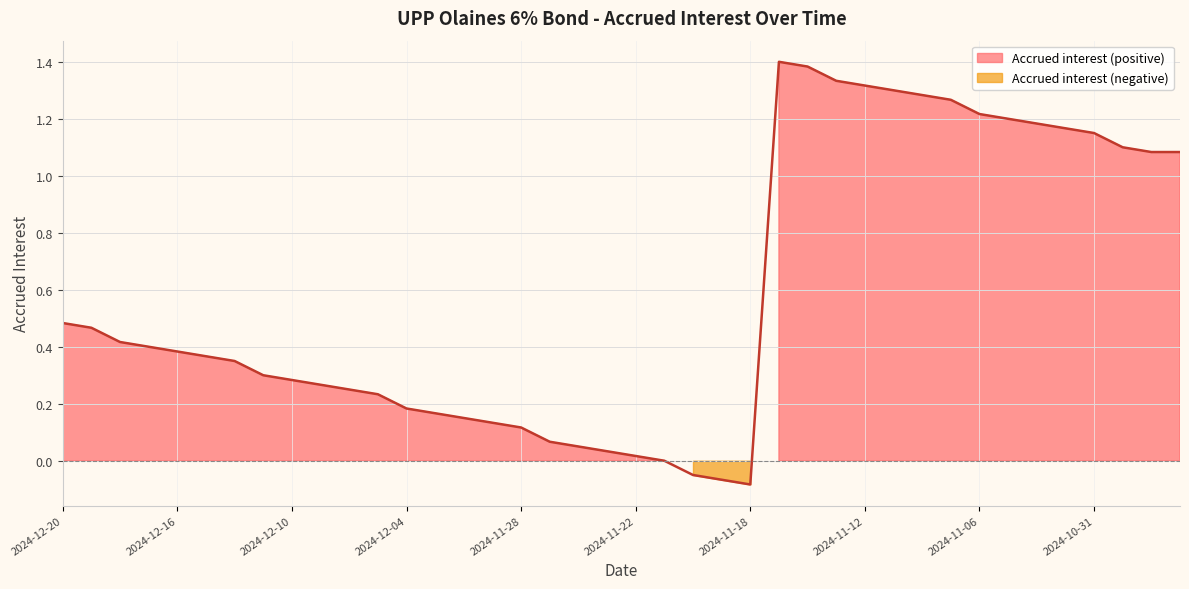

How many points are lower than both their immediate neighbors (excluding endpoints)?

1